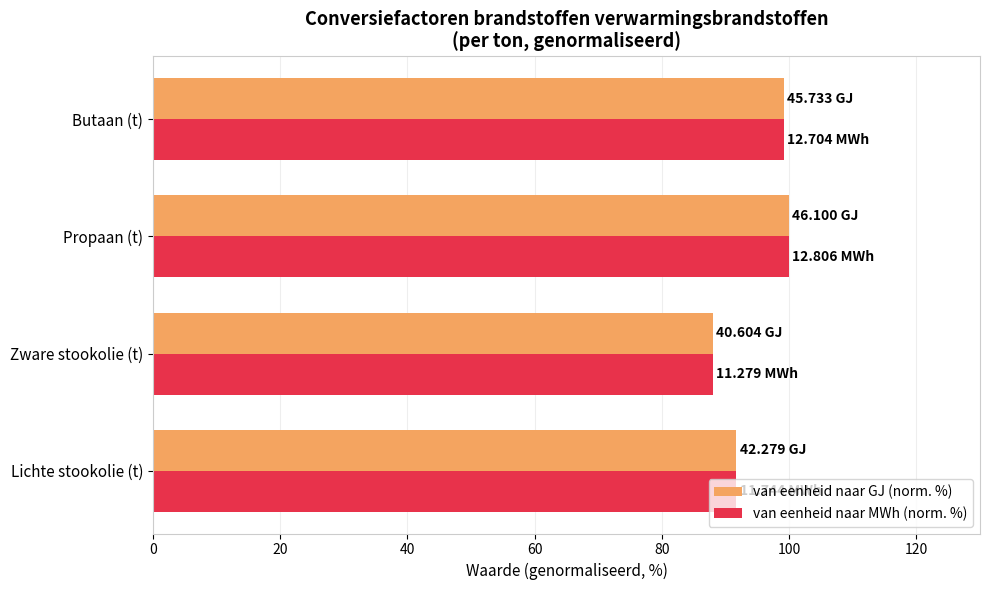

At which label does van eenheid naar GJ (norm. %) reach its minimum?

Zware stookolie (t)